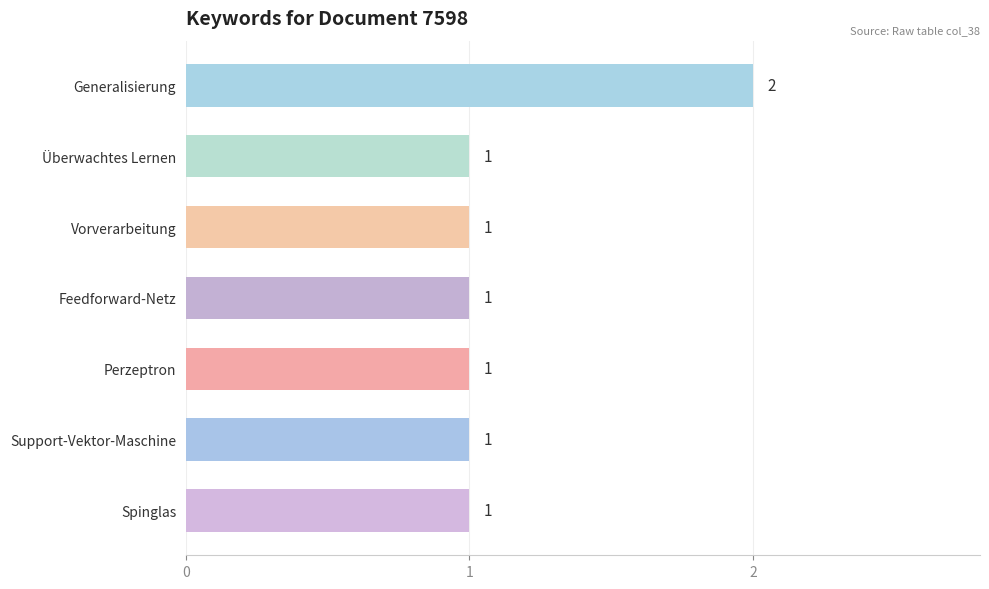

Reading top to bottom, what are all the values shown in this chart?

Generalisierung=2	Überwachtes Lernen=1	Vorverarbeitung=1	Feedforward-Netz=1	Perzeptron=1	Support-Vektor-Maschine=1	Spinglas=1